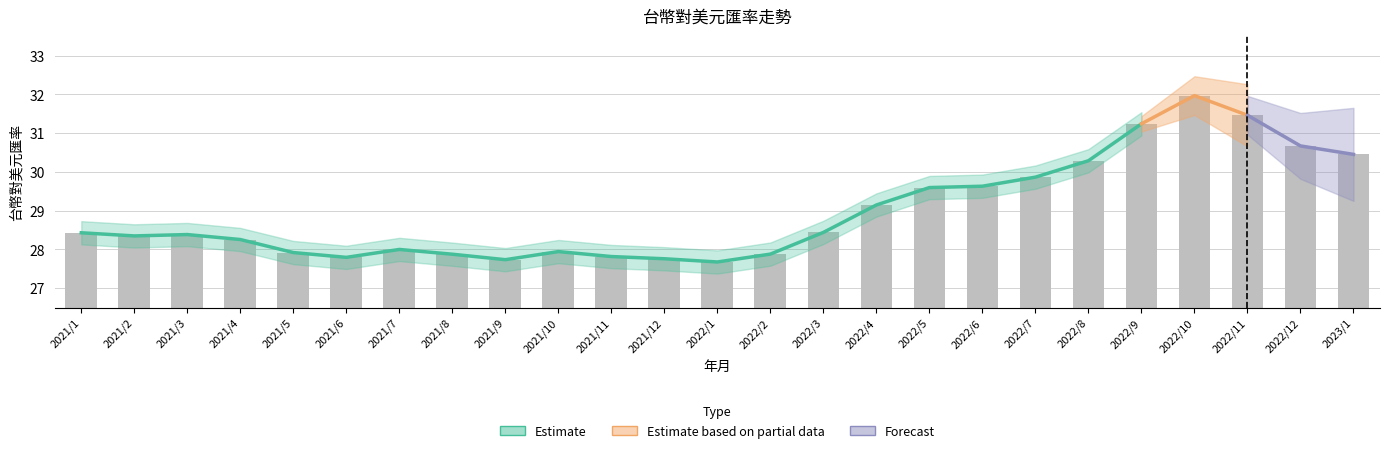

What is the smallest value displayed?

27.7